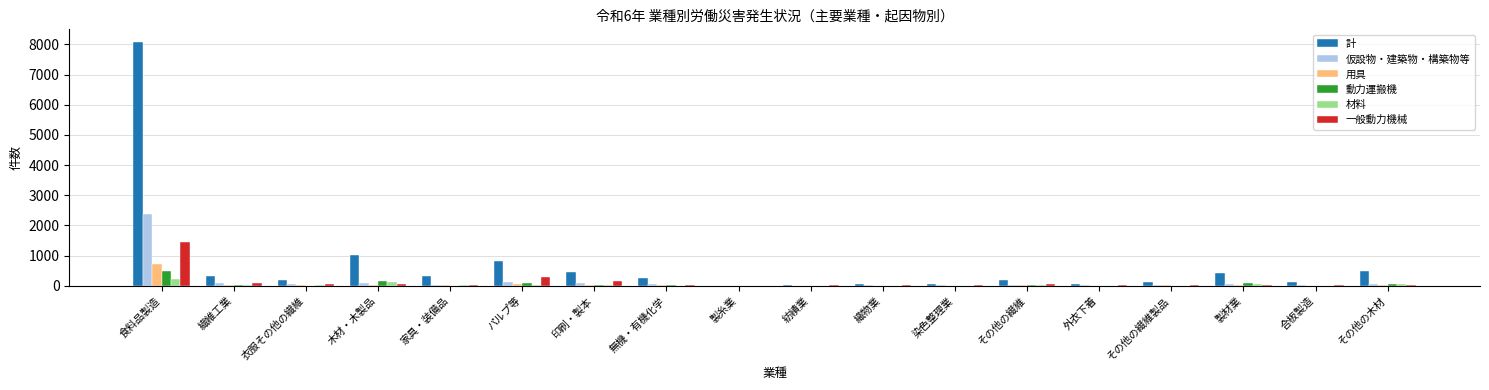

Is it true that 一般動力機械 equals 782 at 食料品製造?

False